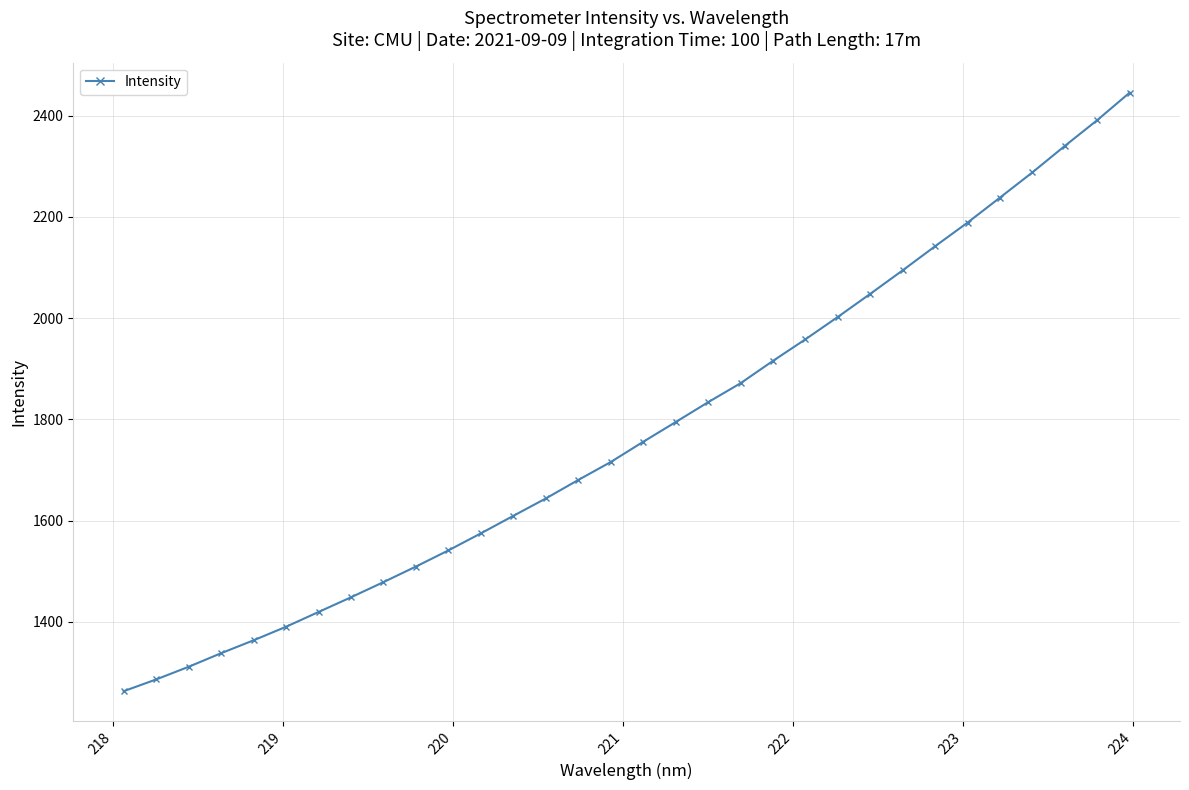

What is the smallest value displayed?

1262.8